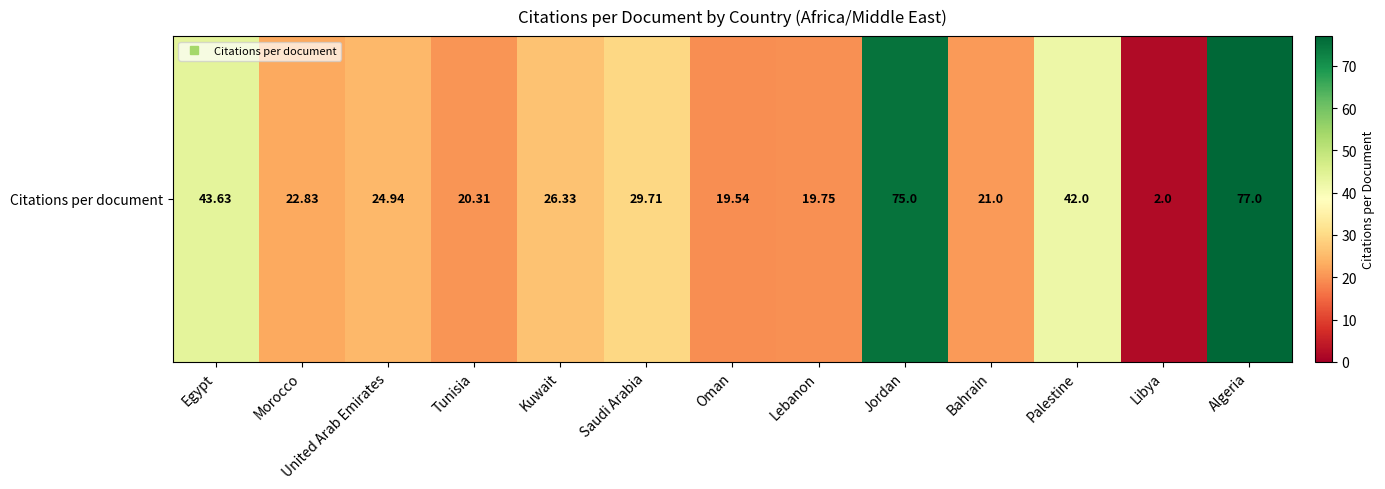

Between Algeria and Morocco, which is larger?

Algeria